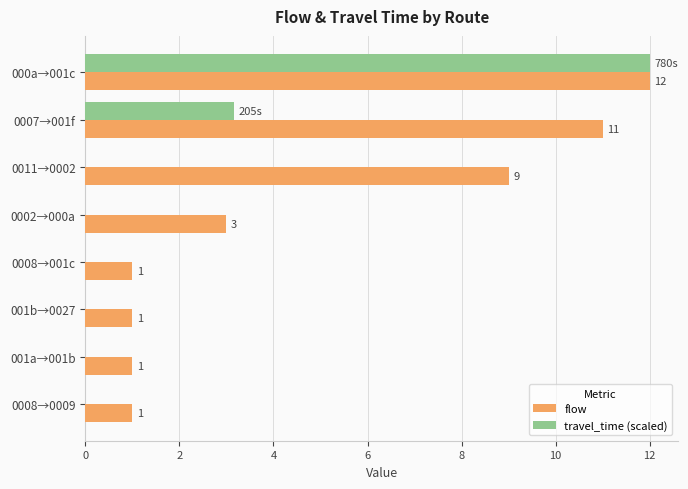

What is the sum of the travel_time (scaled) values at 000a→001c and 001b→0027?

12.0